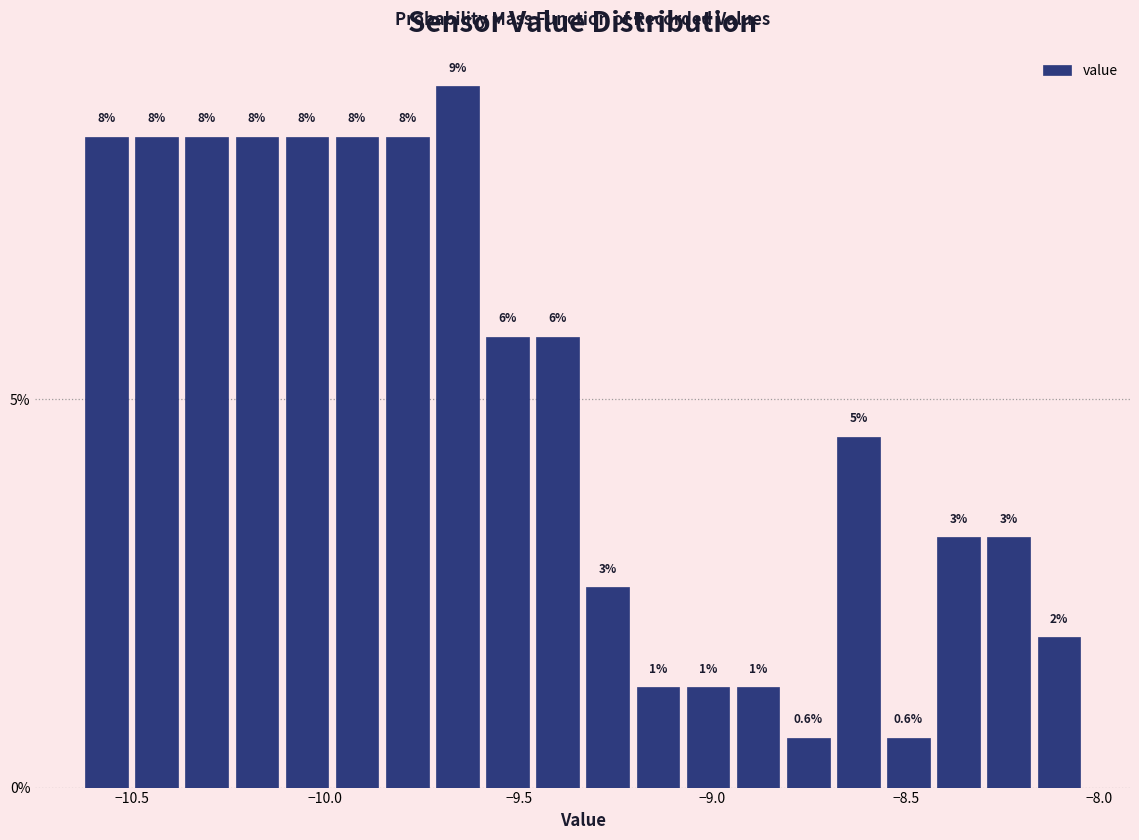

Around what value on the x-axis is the tallest bar? Give the approximate position of its centre, as read against the axis.

-9.65